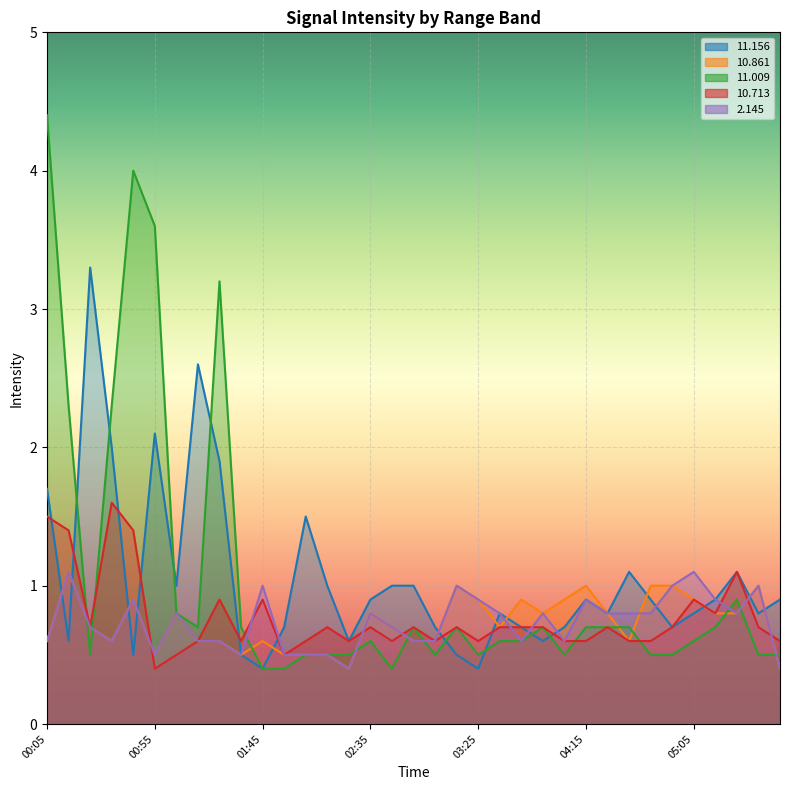

True or false:  10.713 has more than 2 interior local peaks.

True